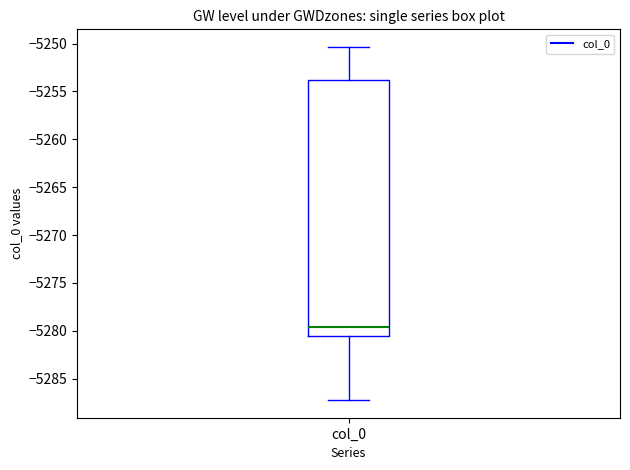

Transcribe this box plot: give where the median line is, the range the box spans, and where the two whiskers end, as read against the y-axis. The values are not printed on the chart, so give them approximately, as read against the axis.

median -5279.5, box -5280.5 to -5254.0, whiskers -5287.0 to -5250.5